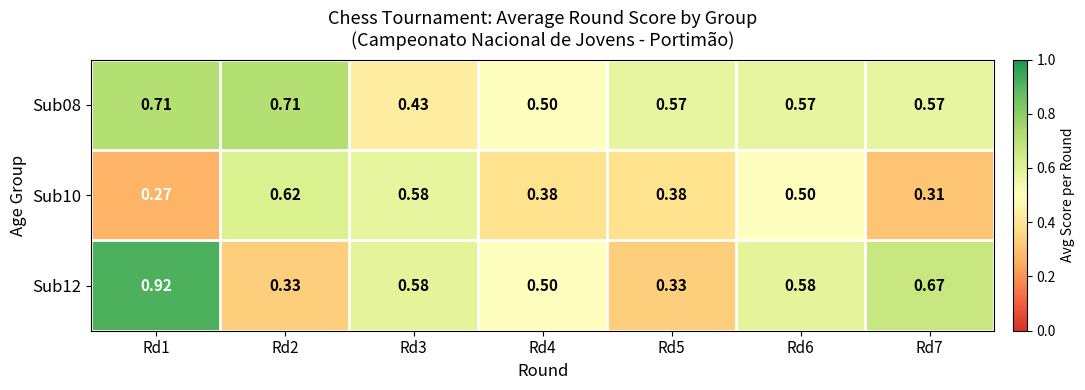

Is the value of Sub08 at Rd6 greater than the value of Sub10 at Rd2?

No